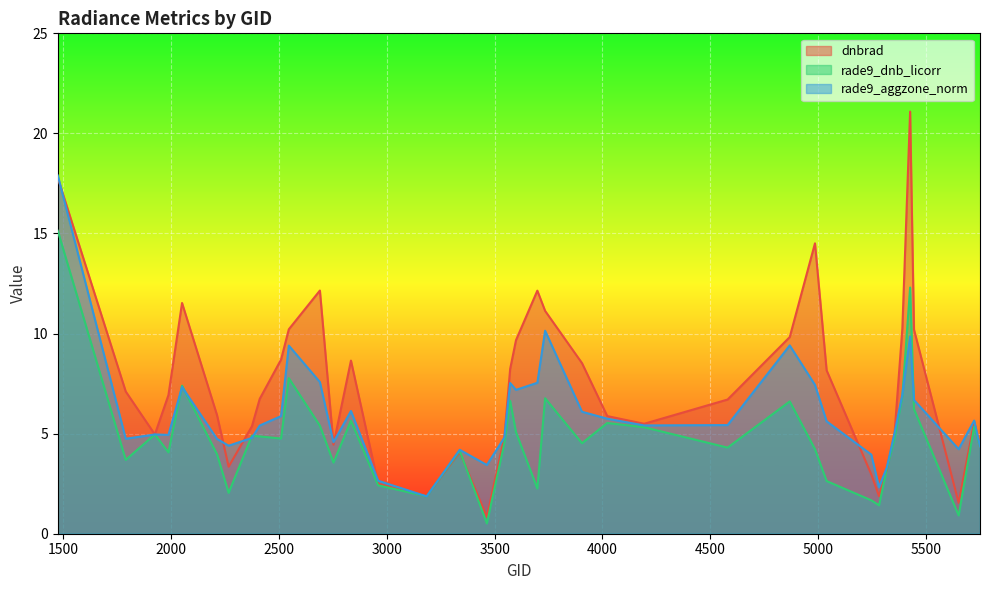

How many interior local peaks does the dnbrad series have?

8